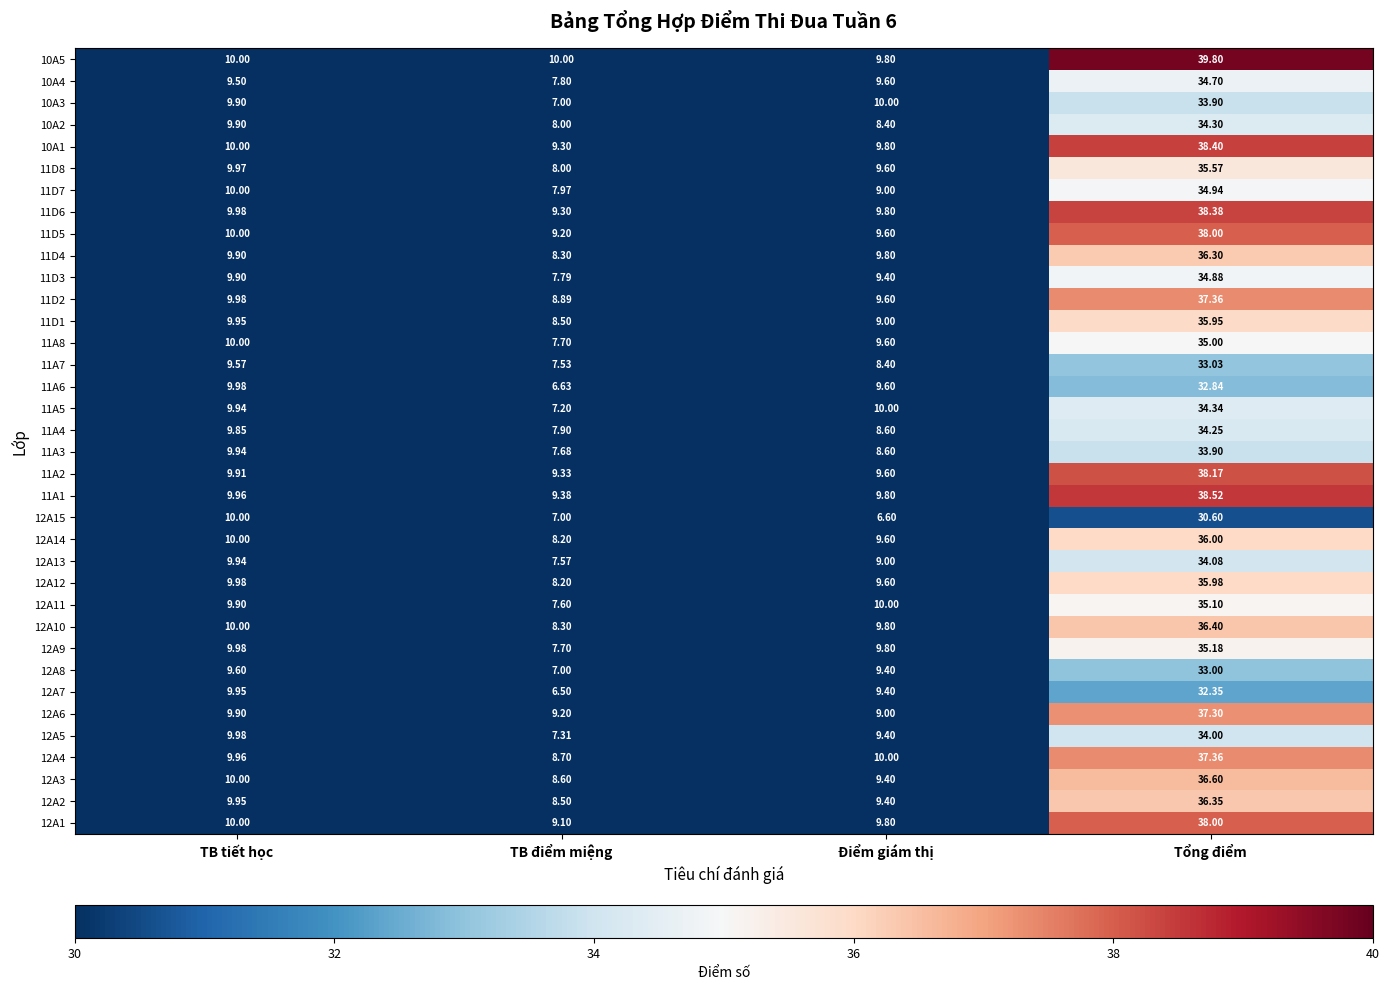

Is the value of 12A15 at Điểm giám thị greater than the value of 12A10 at TB điểm miệng?

No